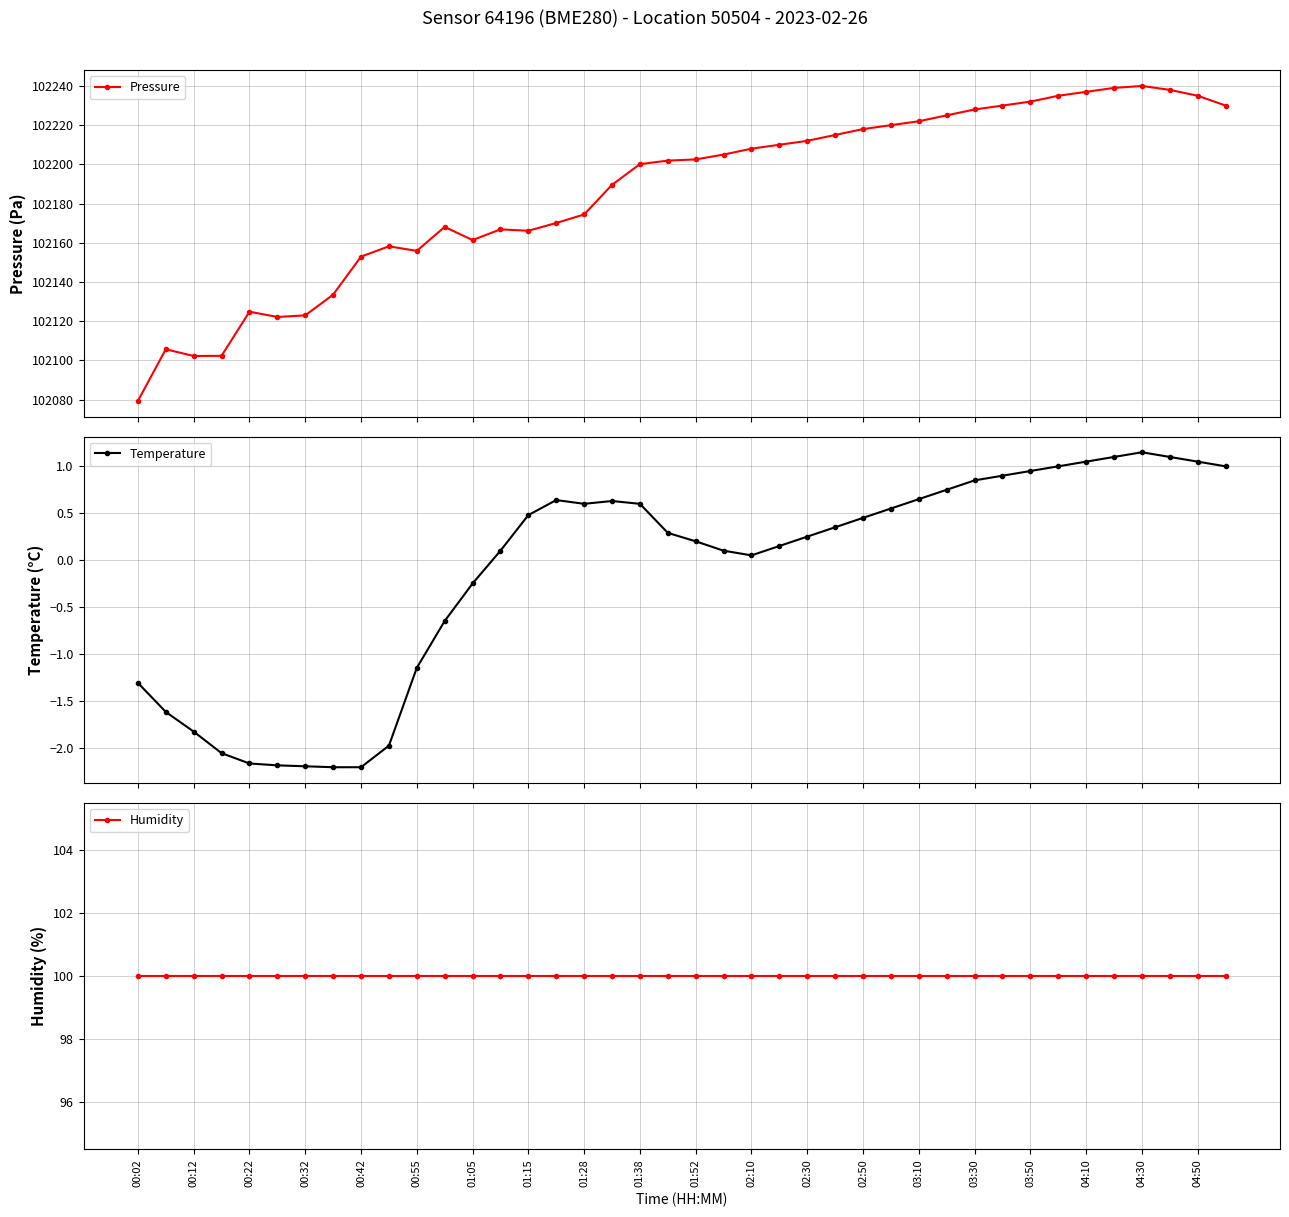

What is the value of the Pressure point at the 18th from the left?

102189.6